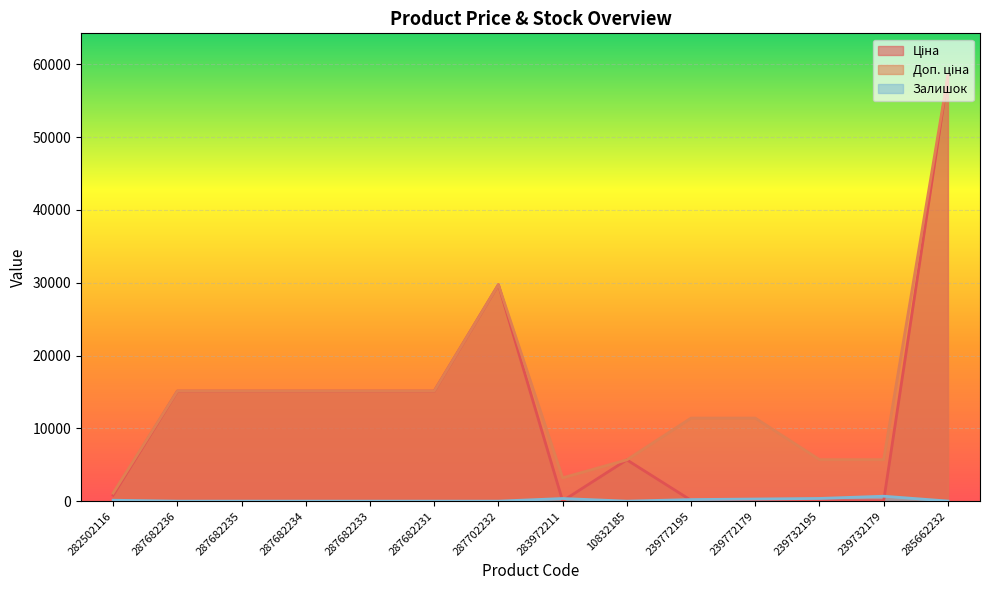

The value of Доп. ціна at 287682231 is 15120.0. True or false?

True